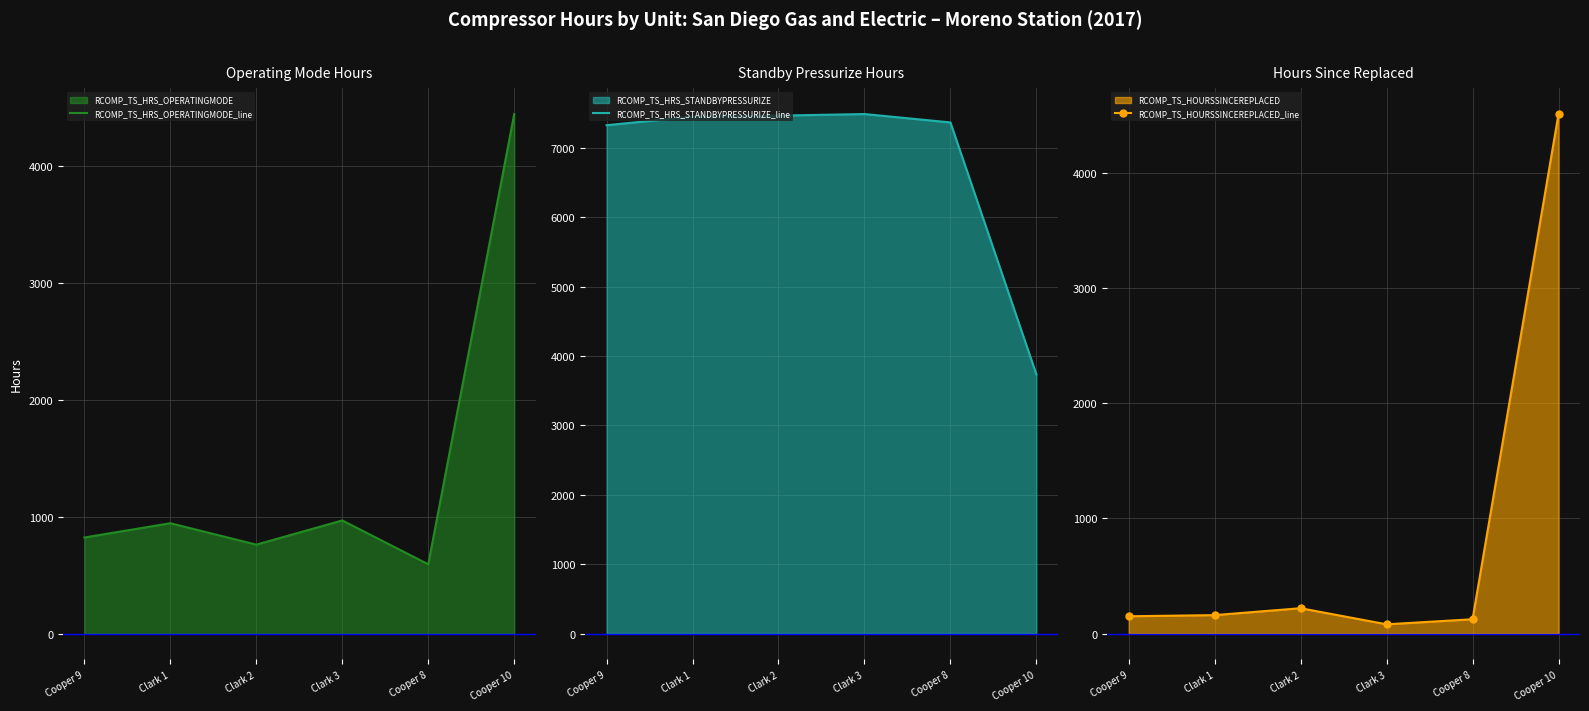

Does the chart have visible grid lines?

Yes